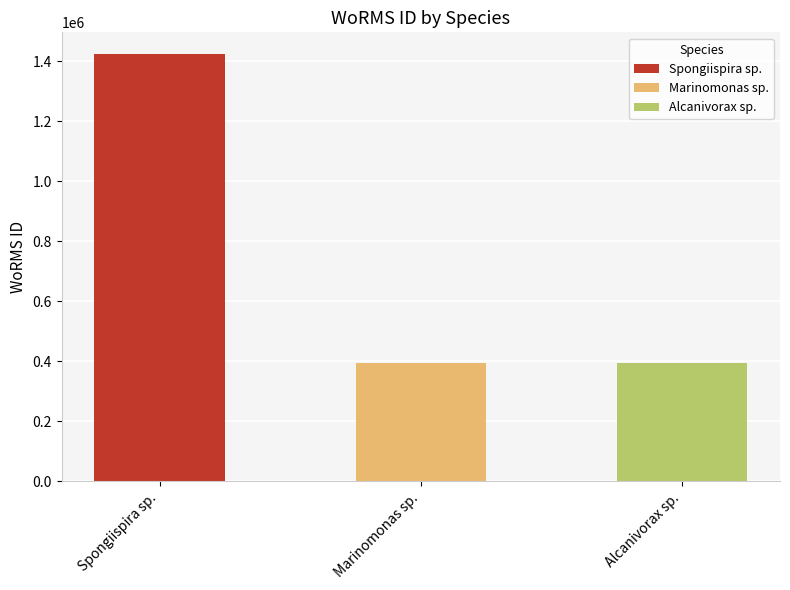

Which series changed the most between Spongiispira sp. and Marinomonas sp.?

Spongiispira sp.